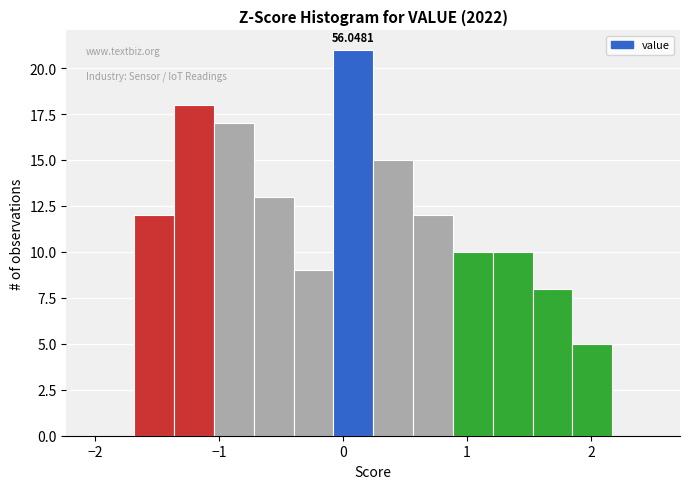

Around what value on the x-axis is the tallest bar? Give the approximate position of its centre, as read against the axis.

0.1